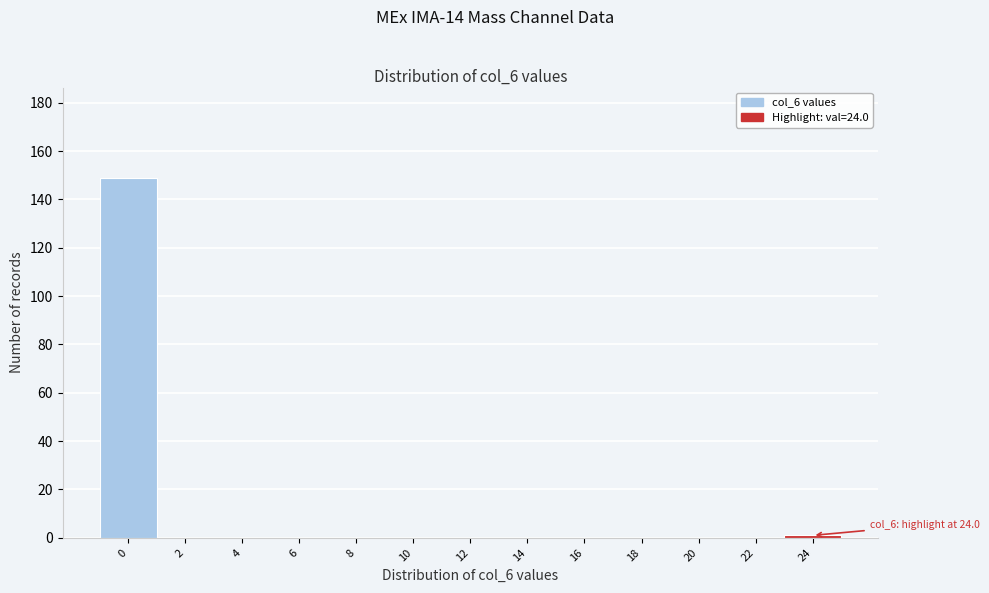

Reading left to right, what are all the values shown in this chart?

0=149	2=0	4=0	6=0	8=0	10=0	12=0	14=0	16=0	18=0	20=0	22=0	24=1